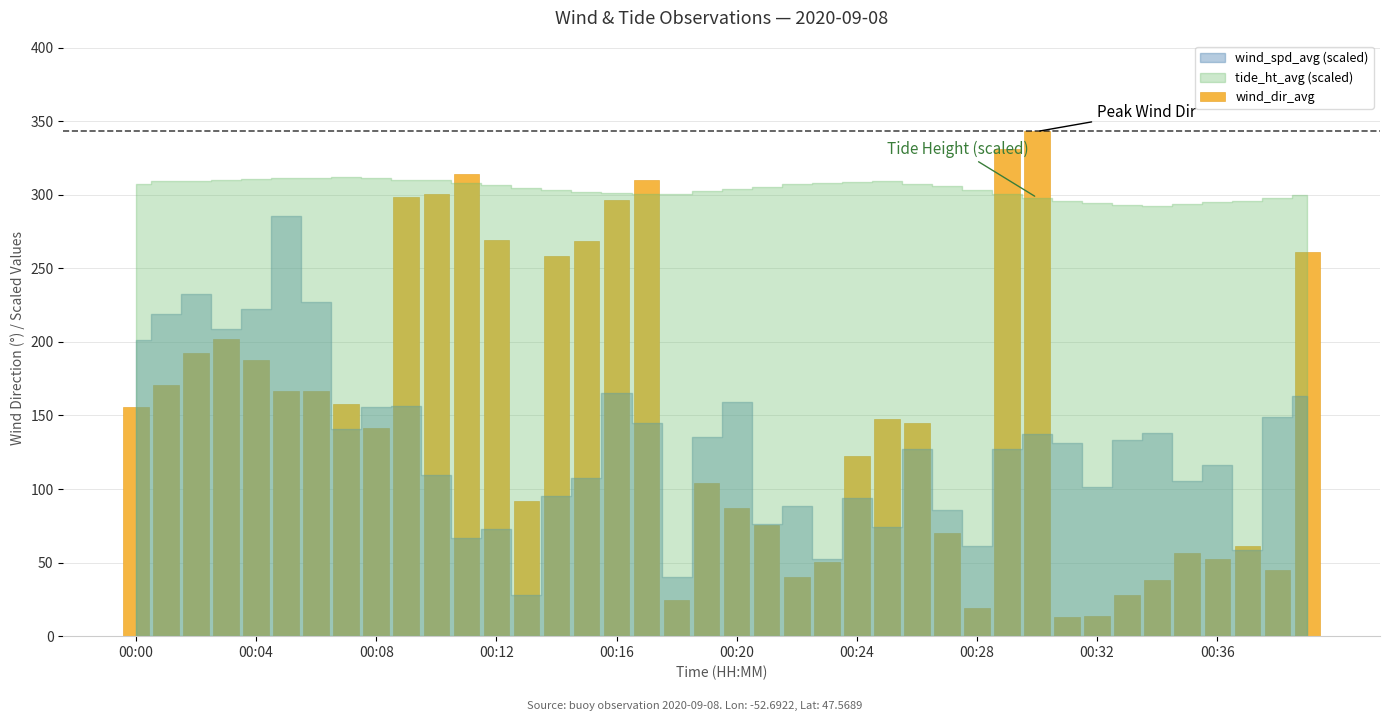

How many values are below 147?

20